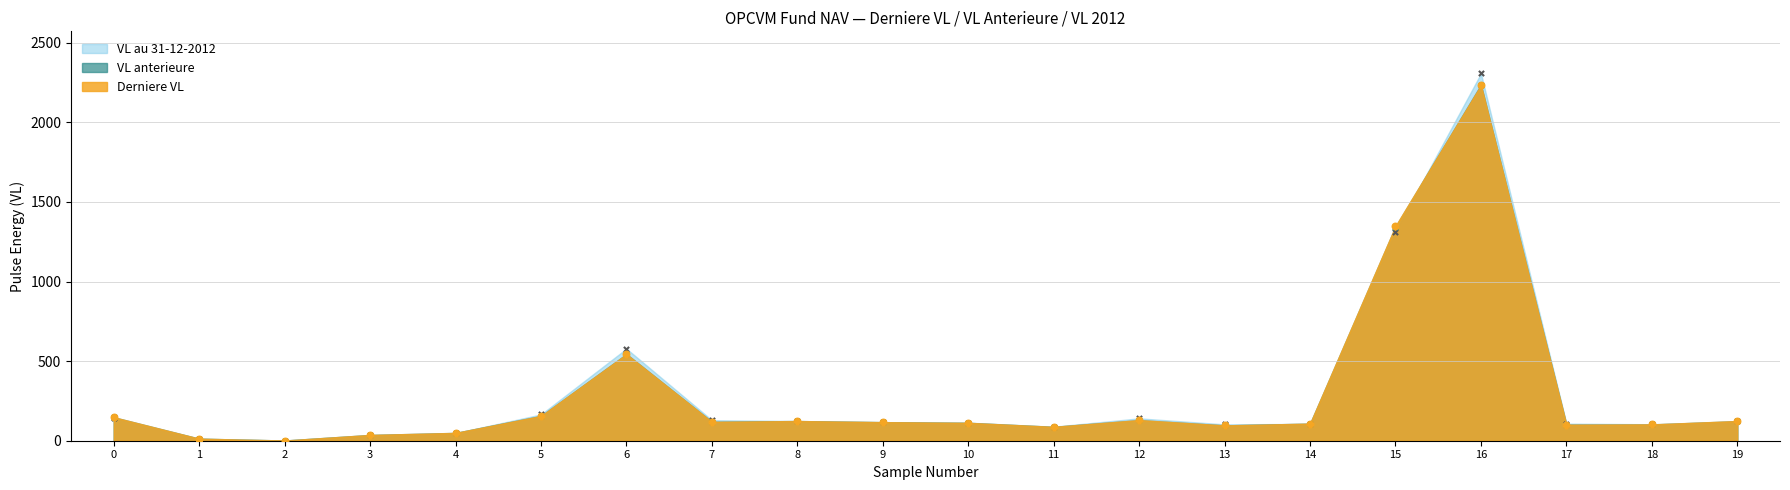

Which series has the largest Y range (max minus min)?

VL au 31-12-2012